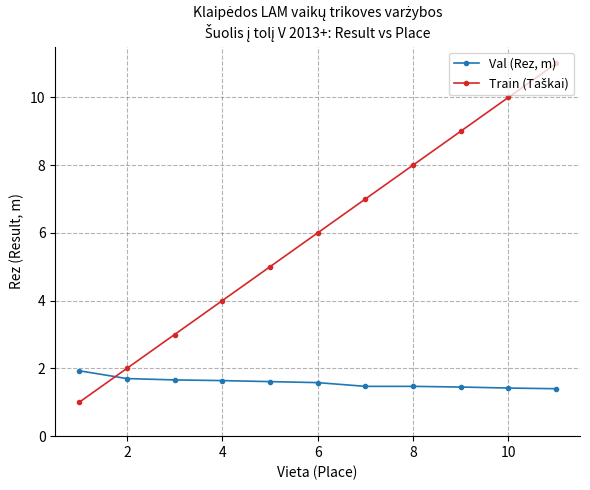

What is the value of the Val (Rez, m) point at the 6th from the left?

1.6